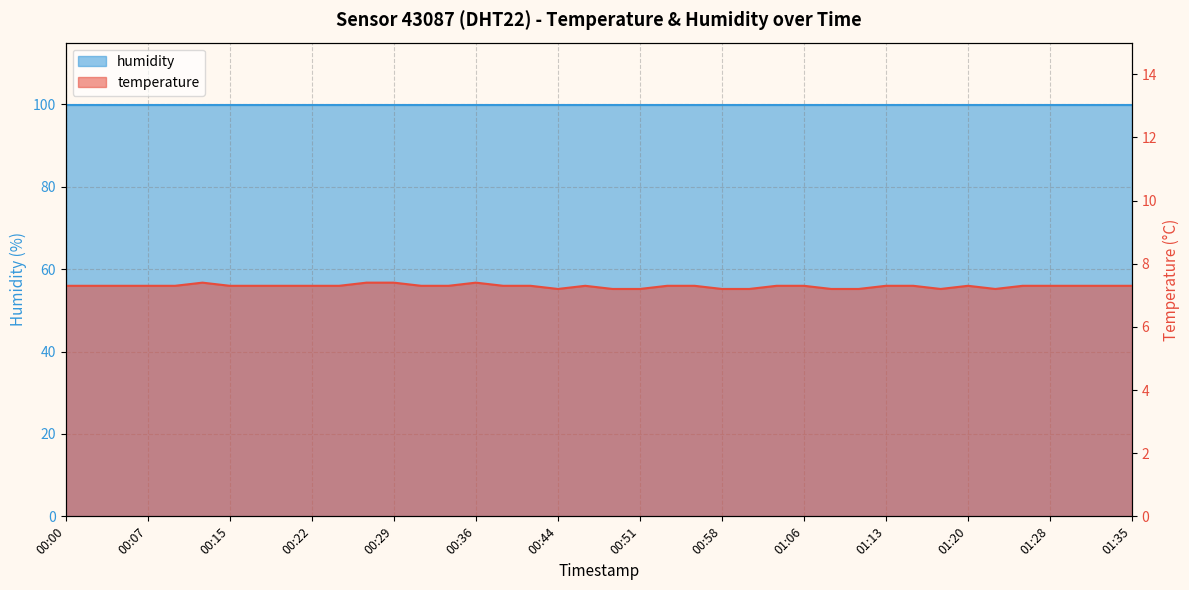

At which category does the data reach its first local peak?

00:12